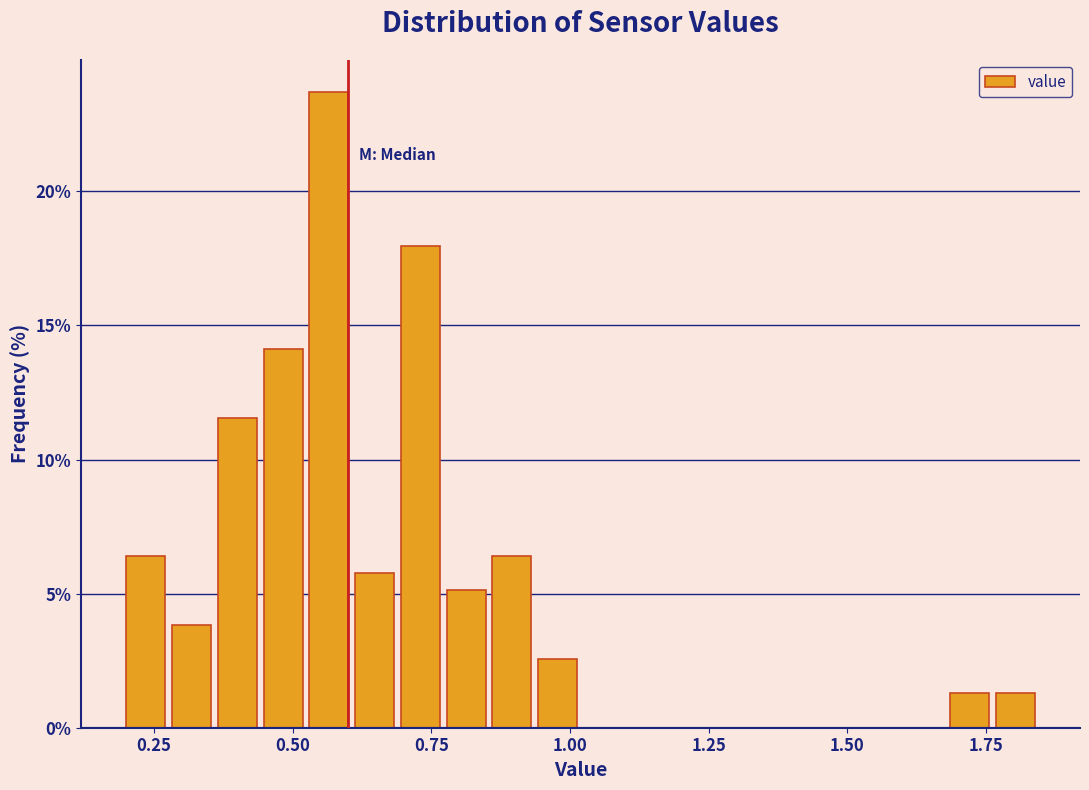

Read against the x-axis, roughly where is the centre of the tallest bar?

0.55